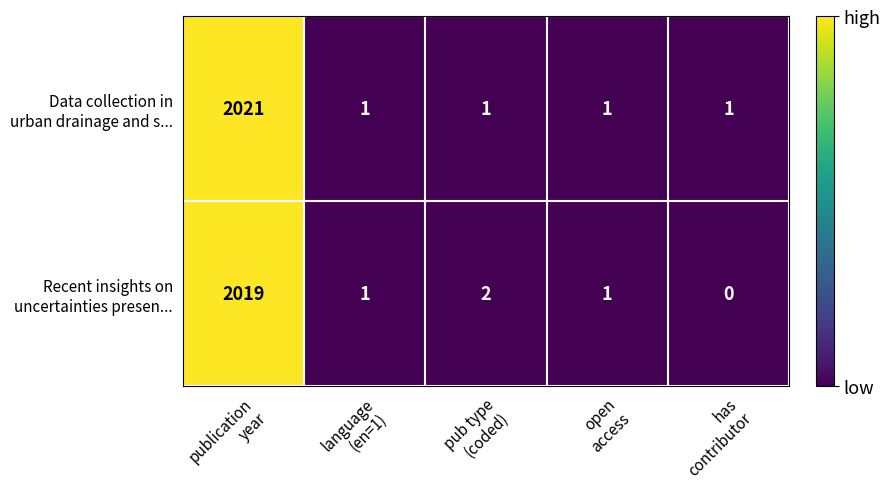

What is the greatest value displayed?

2021